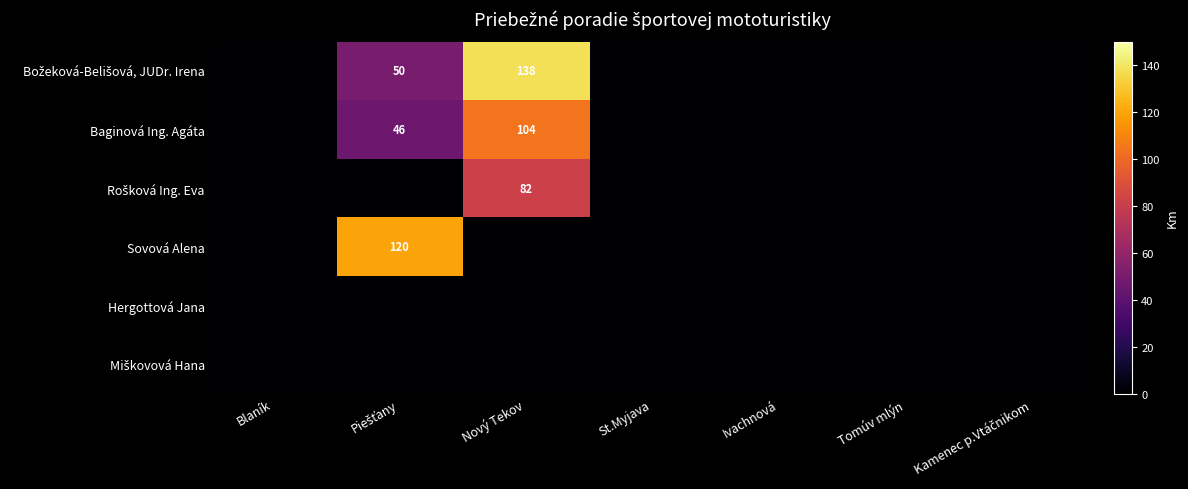

Is it true that Rošková Ing. Eva equals 56 at Blaník?

False